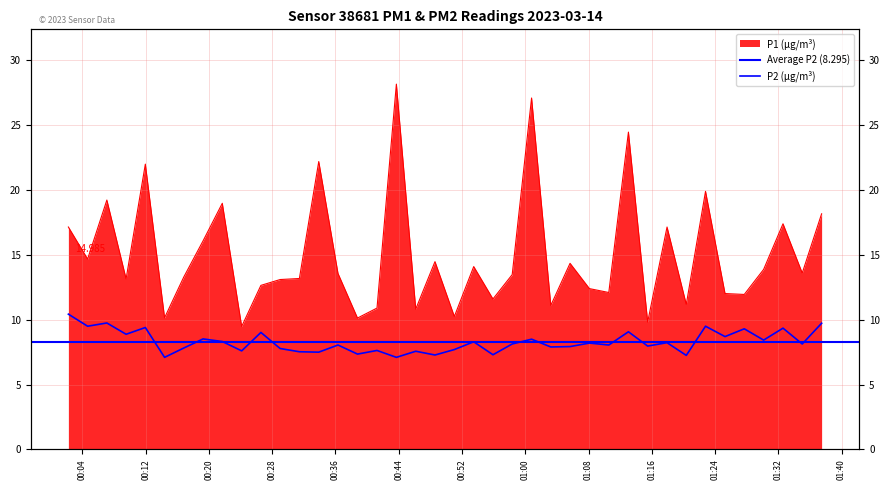

Reading left to right, what are all the values shown in this chart?

P1: 2023-03-14T00:02:13=17.1	2023-03-14T00:04:39=14.7	2023-03-14T00:07:05=19.2	2023-03-14T00:09:31=13.2	2023-03-14T00:11:57=22.0	2023-03-14T00:14:23=10.2	2023-03-14T00:16:49=13.3	2023-03-14T00:19:15=16.1	2023-03-14T00:21:41=19.0	2023-03-14T00:24:08=9.5	2023-03-14T00:26:34=12.7	2023-03-14T00:29:00=13.1	2023-03-14T00:31:26=13.2	2023-03-14T00:33:53=22.2	2023-03-14T00:36:19=13.6	2023-03-14T00:38:47=10.1	2023-03-14T00:41:15=10.9	2023-03-14T00:43:42=28.2	2023-03-14T00:46:09=10.8	2023-03-14T00:48:35=14.5	2023-03-14T00:51:02=10.2	2023-03-14T00:53:29=14.1	2023-03-14T00:55:55=11.6	2023-03-14T00:58:21=13.5	2023-03-14T01:00:48=27.1	2023-03-14T01:03:14=11.1	2023-03-14T01:05:40=14.3	2023-03-14T01:08:07=12.4	2023-03-14T01:10:34=12.1	2023-03-14T01:13:03=24.5	2023-03-14T01:15:29=9.8	2023-03-14T01:17:56=17.1	2023-03-14T01:20:22=11.2	2023-03-14T01:22:48=19.9	2023-03-14T01:25:16=12.0	2023-03-14T01:27:42=11.9	2023-03-14T01:30:09=13.9	2023-03-14T01:32:36=17.4	2023-03-14T01:35:02=13.6	2023-03-14T01:37:29=18.2
P2: 2023-03-14T00:02:13=10.4	2023-03-14T00:04:39=9.5	2023-03-14T00:07:05=9.8	2023-03-14T00:09:31=8.9	2023-03-14T00:11:57=9.4	2023-03-14T00:14:23=7.1	2023-03-14T00:16:49=7.8	2023-03-14T00:19:15=8.5	2023-03-14T00:21:41=8.3	2023-03-14T00:24:08=7.6	2023-03-14T00:26:34=9.0	2023-03-14T00:29:00=7.8	2023-03-14T00:31:26=7.5	2023-03-14T00:33:53=7.5	2023-03-14T00:36:19=8.1	2023-03-14T00:38:47=7.3	2023-03-14T00:41:15=7.6	2023-03-14T00:43:42=7.1	2023-03-14T00:46:09=7.6	2023-03-14T00:48:35=7.3	2023-03-14T00:51:02=7.7	2023-03-14T00:53:29=8.3	2023-03-14T00:55:55=7.3	2023-03-14T00:58:21=8.1	2023-03-14T01:00:48=8.5	2023-03-14T01:03:14=7.9	2023-03-14T01:05:40=7.9	2023-03-14T01:08:07=8.2	2023-03-14T01:10:34=8.1	2023-03-14T01:13:03=9.1	2023-03-14T01:15:29=8.0	2023-03-14T01:17:56=8.2	2023-03-14T01:20:22=7.2	2023-03-14T01:22:48=9.5	2023-03-14T01:25:16=8.7	2023-03-14T01:27:42=9.3	2023-03-14T01:30:09=8.4	2023-03-14T01:32:36=9.3	2023-03-14T01:35:02=8.1	2023-03-14T01:37:29=9.7